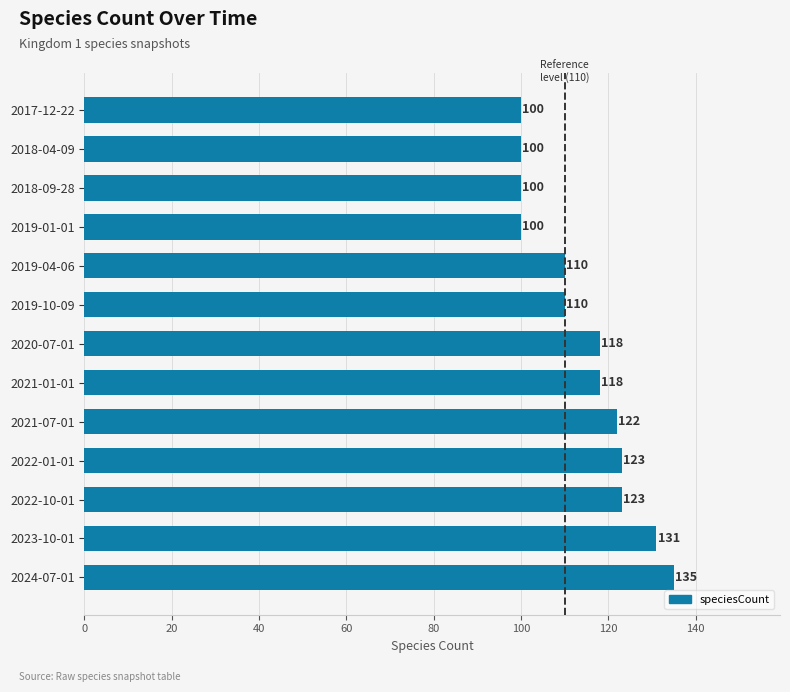

What value does the data have at 2019-10-09?

110